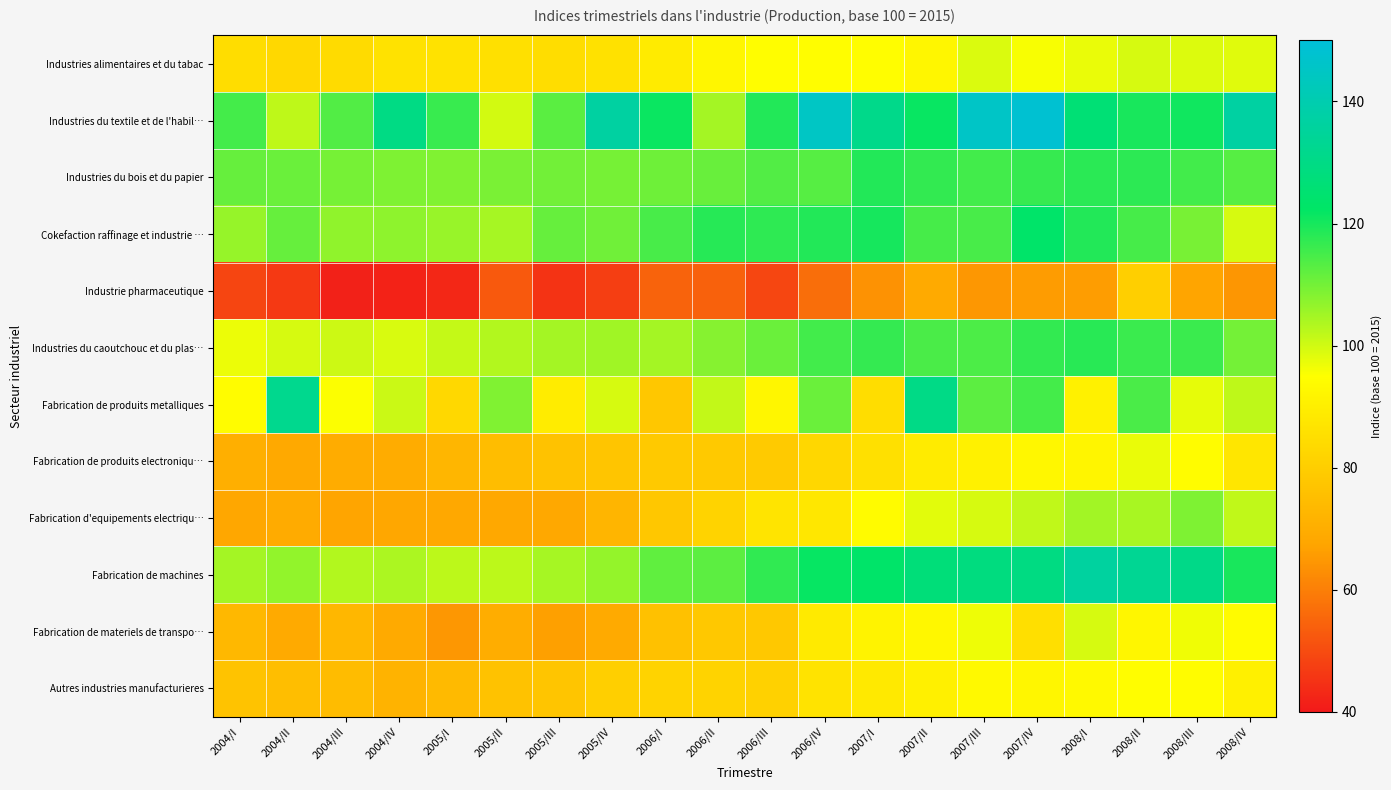

At which category is the sum across all series the highest?

2008/II